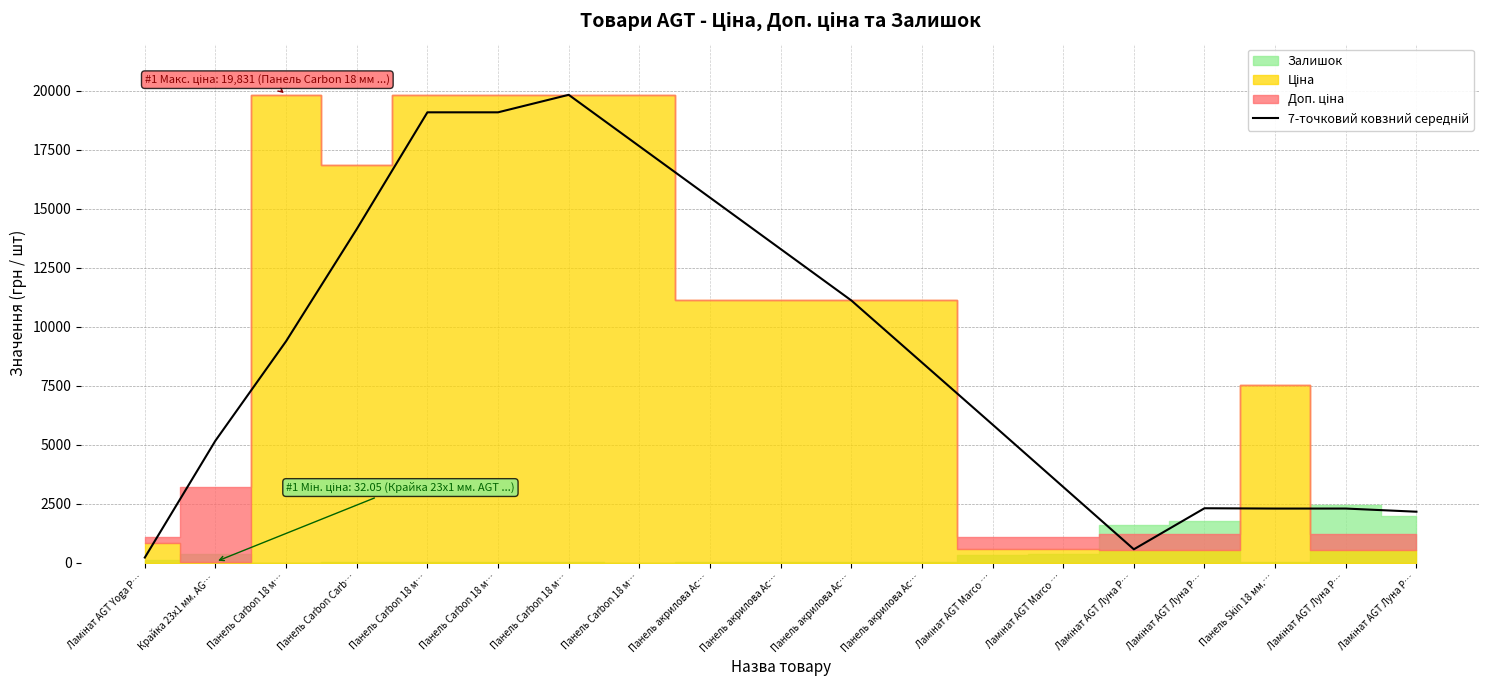

Which label corresponds to the largest value in the chart?

Панель Carbon 18 м…